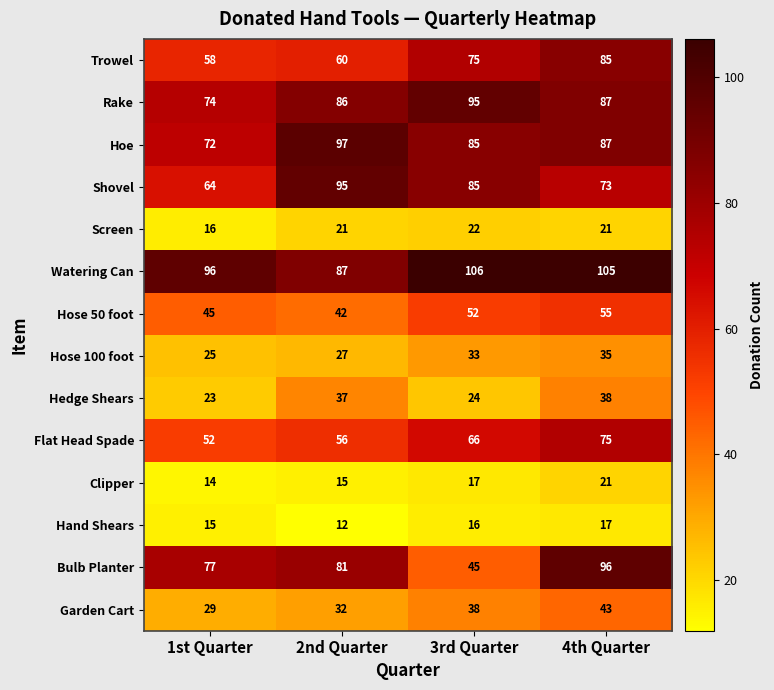

At 2nd Quarter, list the series in order from smallest to largest.

Hand Shears, Clipper, Screen, Hose 100 foot, Garden Cart, Hedge Shears, Hose 50 foot, Flat Head Spade, Trowel, Bulb Planter, Rake, Watering Can, Shovel, Hoe